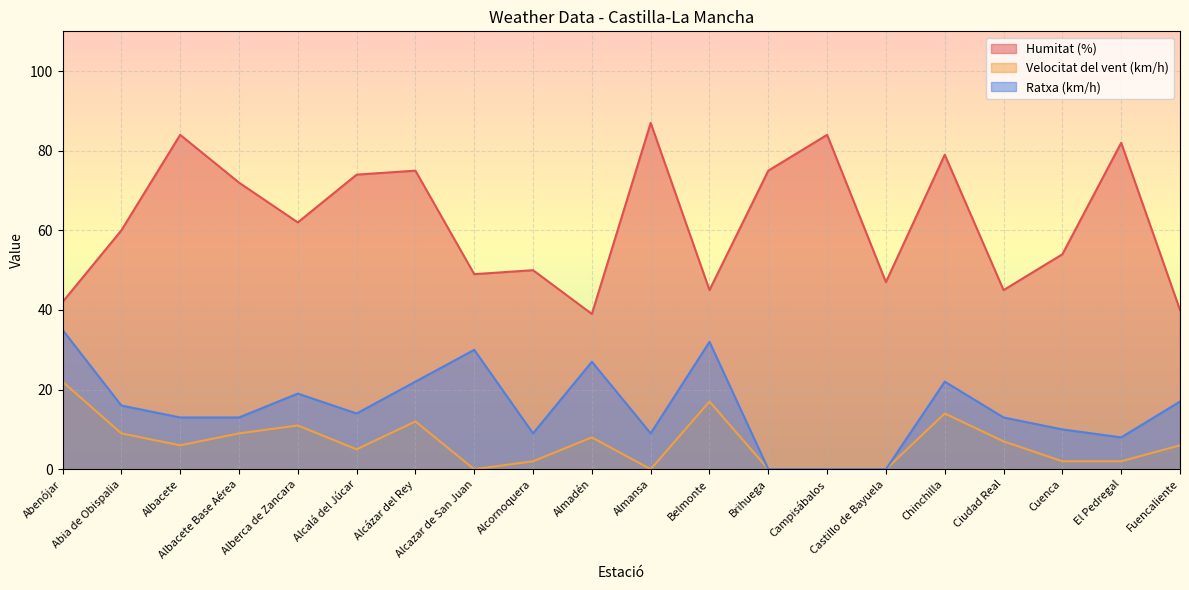

Reading left to right, list all the values displayed in this chart.

Humitat (%): 42	60	84	72	62	74	75	49	50	39	87	45	75	84	47	79	45	54	82	40
Velocitat del vent (km/h): 22	9	6	9	11	5	12	0	2	8	0	17	0	0	0	14	7	2	2	6
Ratxa (km/h): 35	16	13	13	19	14	22	30	9	27	9	32	0	0	0	22	13	10	8	17